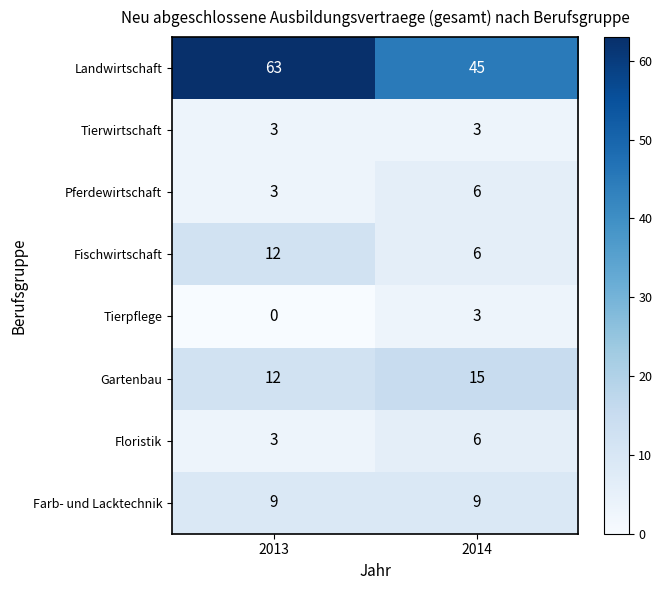

What is the total value across all series at 2014?

93